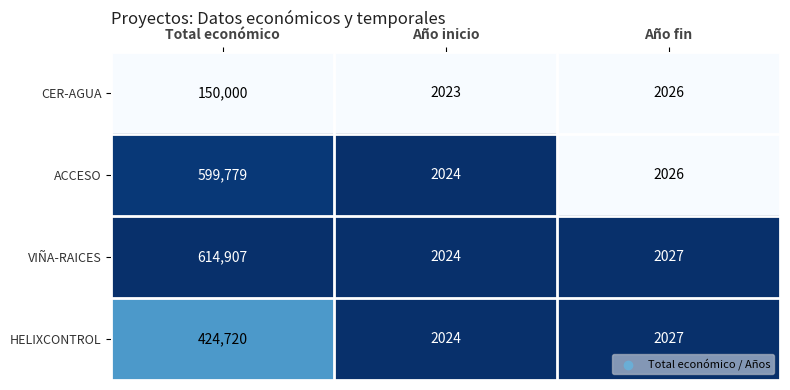

Is it true that ACCESO equals 2026 at Año fin?

True